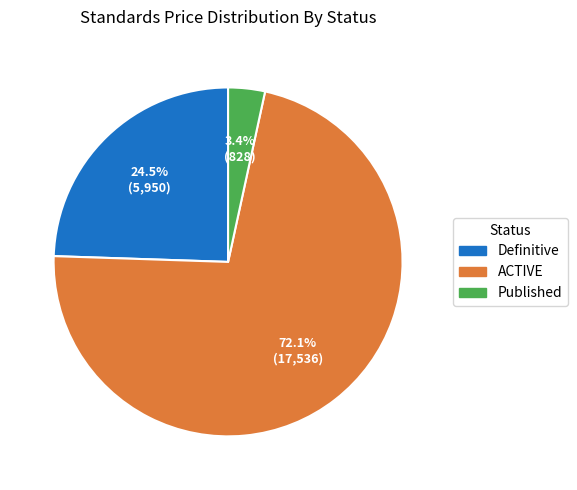

What is the majority slice?

ACTIVE